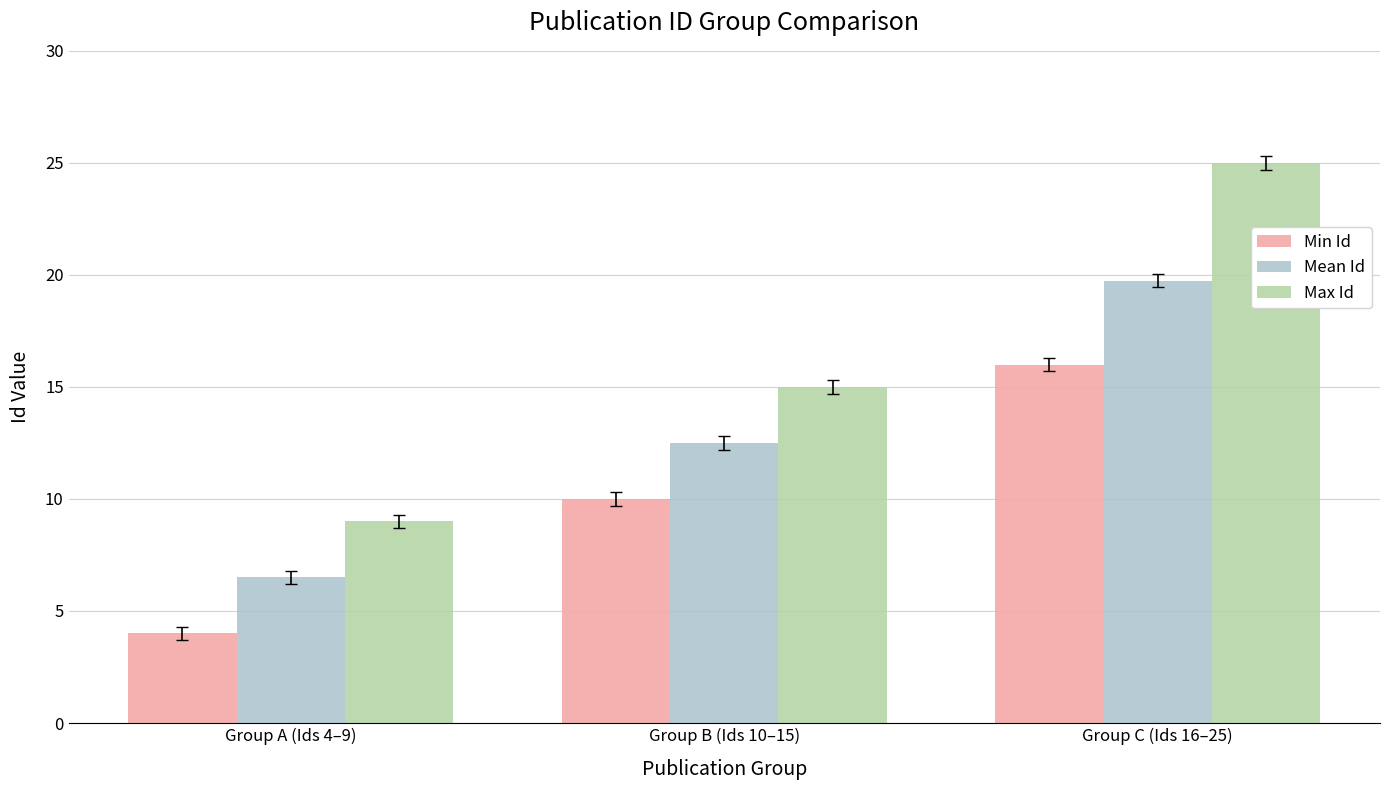

What position from the left is Group A (Ids 4–9)?

1